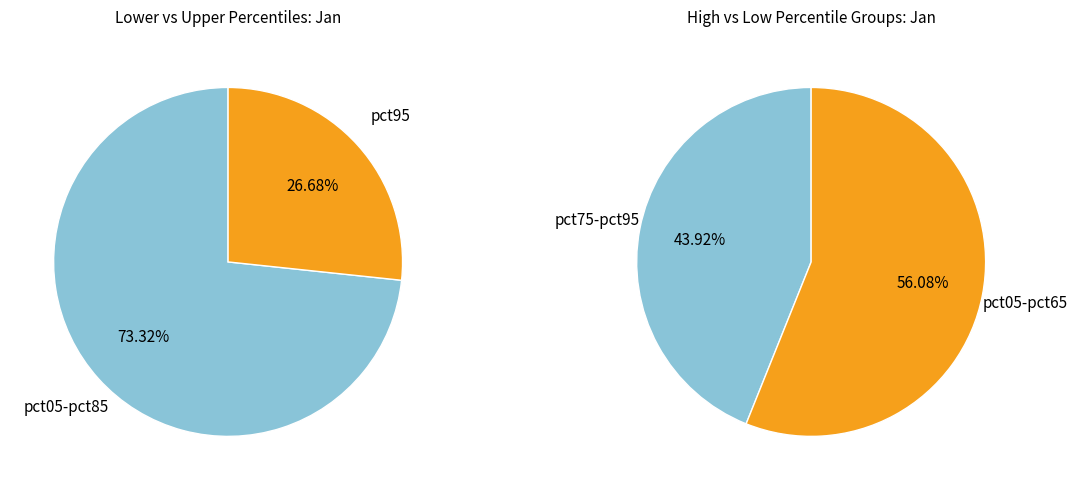

Is the sum of pct75 and pct95 greater than half?

No